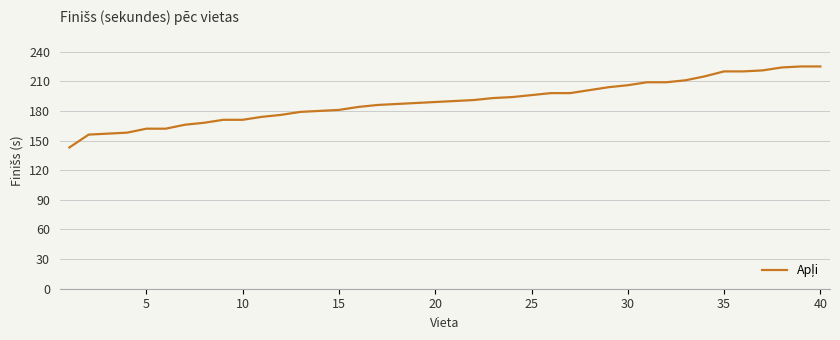

What is the minimum value shown in the chart?

143